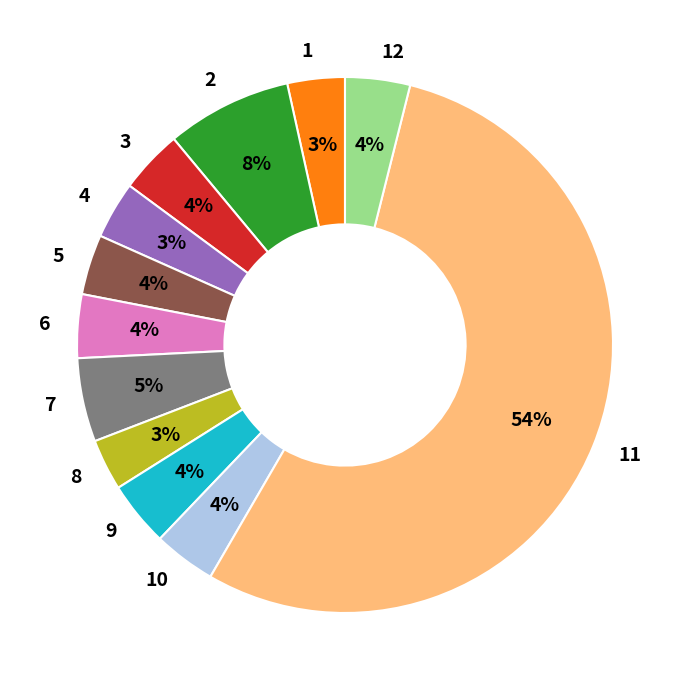

Is there any slice that represents more than half of the pie?

Yes